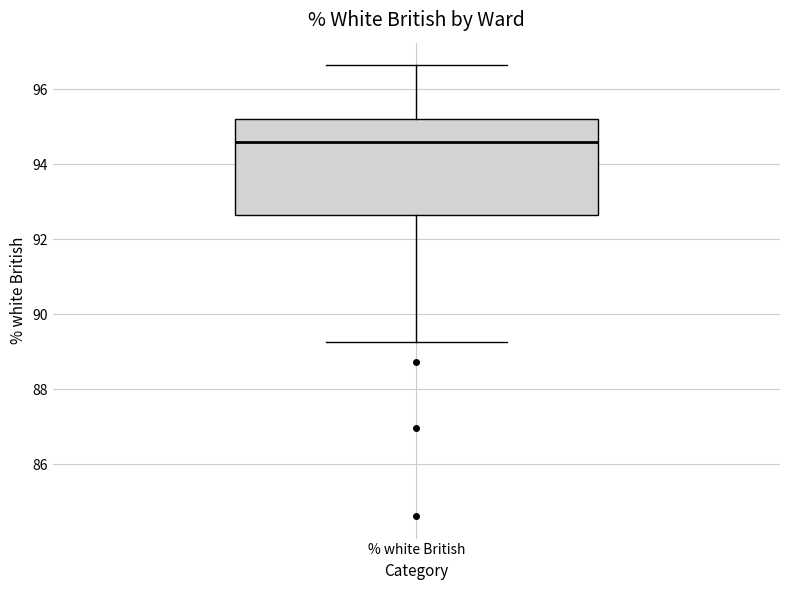

Read this box plot against the y-axis: the position of the median line, the range covered by the box, and the ends of both whiskers. The values are not printed on the chart, so give them approximately, as read against the axis.

median 94.6, box 92.6 to 95.2, whiskers 89.2 to 96.6